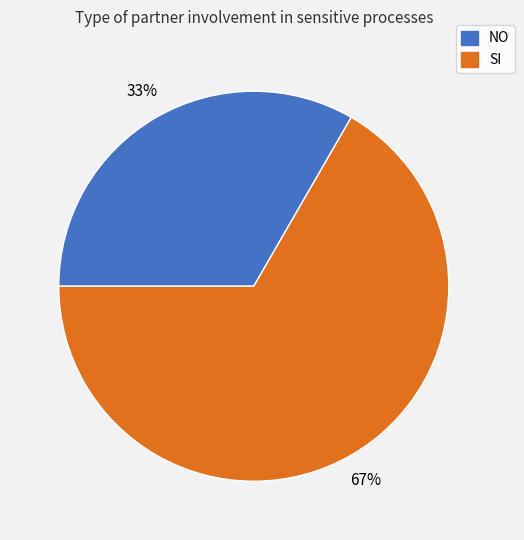

What percentage is the SI slice, to the nearest percent?

67%